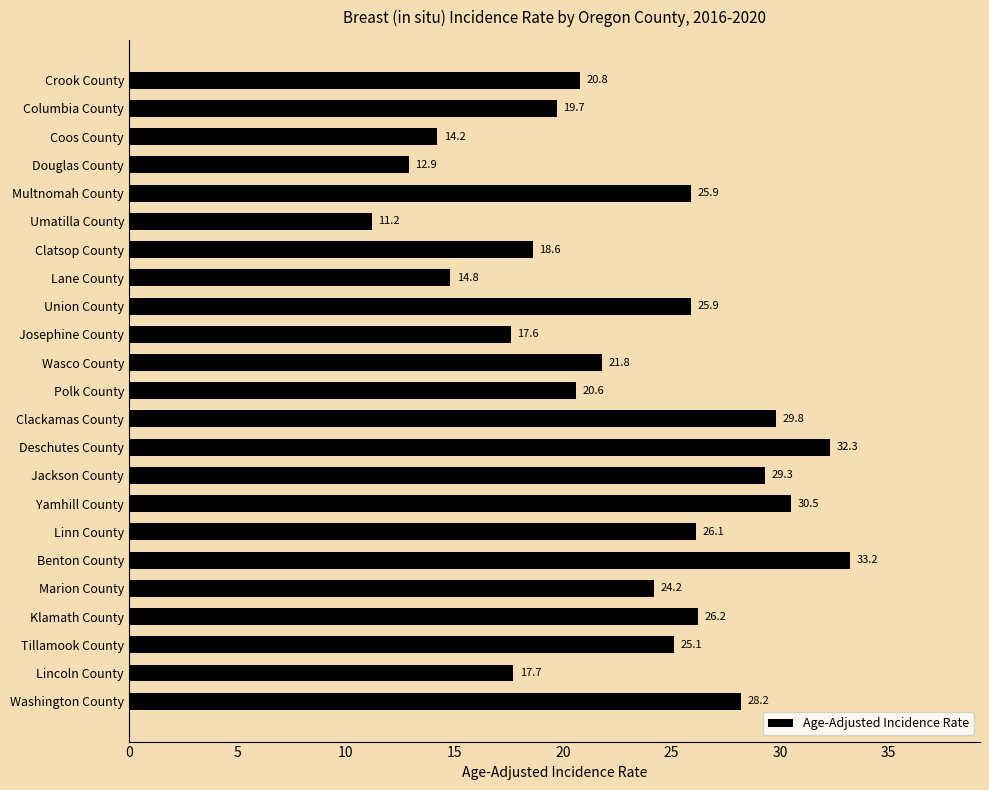

Reading top to bottom, list all the values displayed in this chart.

20.8	19.7	14.2	12.9	25.9	11.2	18.6	14.8	25.9	17.6	21.8	20.6	29.8	32.3	29.3	30.5	26.1	33.2	24.2	26.2	25.1	17.7	28.2